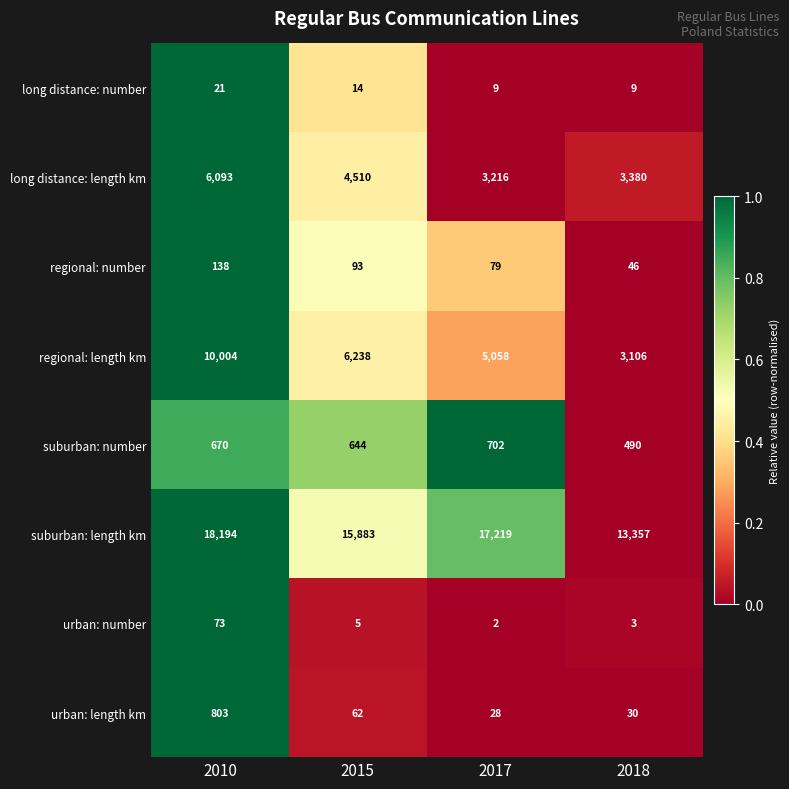

Count the number of categories in the chart.

4